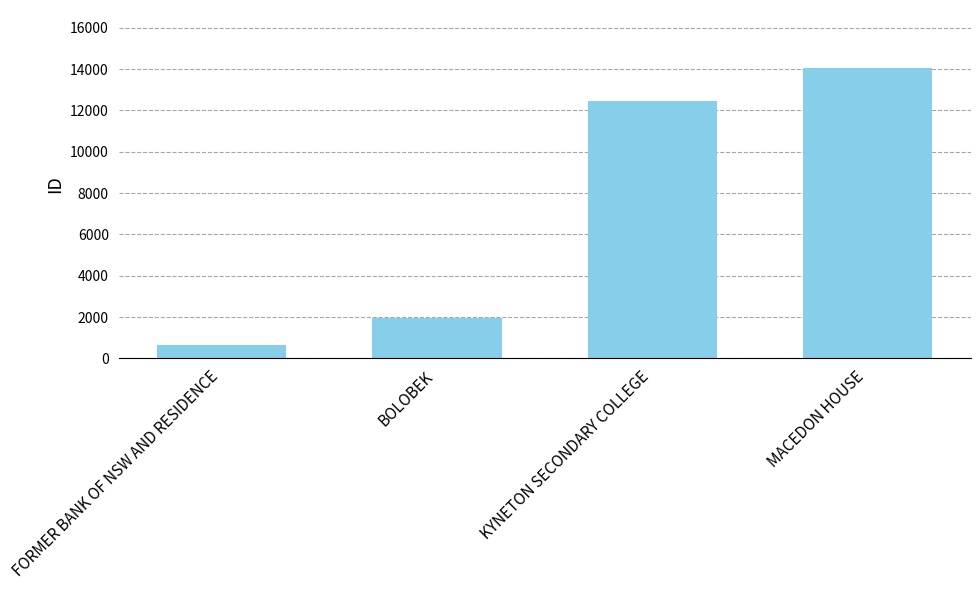

Does the chart contain stacked bars?

No